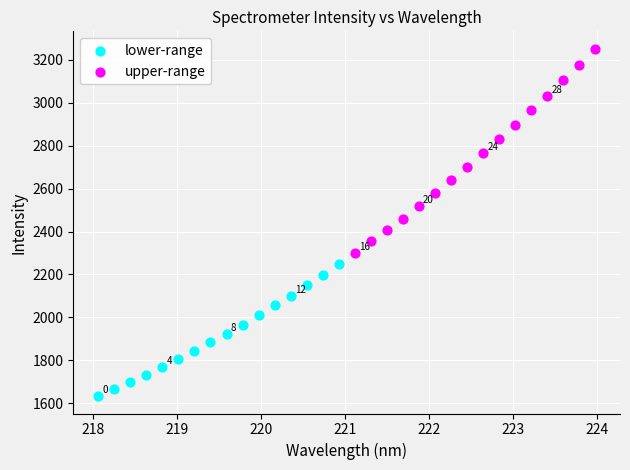

Which series contains the highest Y value?

upper-range